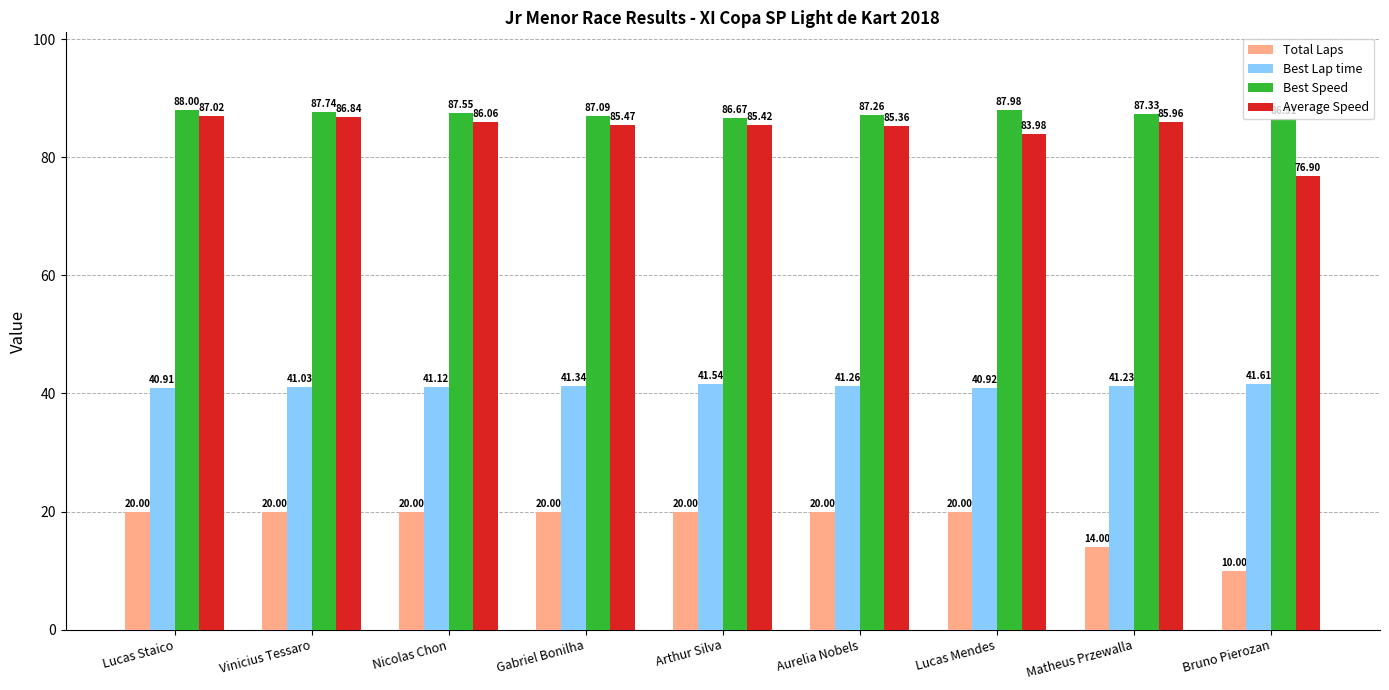

What is the label of the 3rd bar from the right?

Lucas Mendes